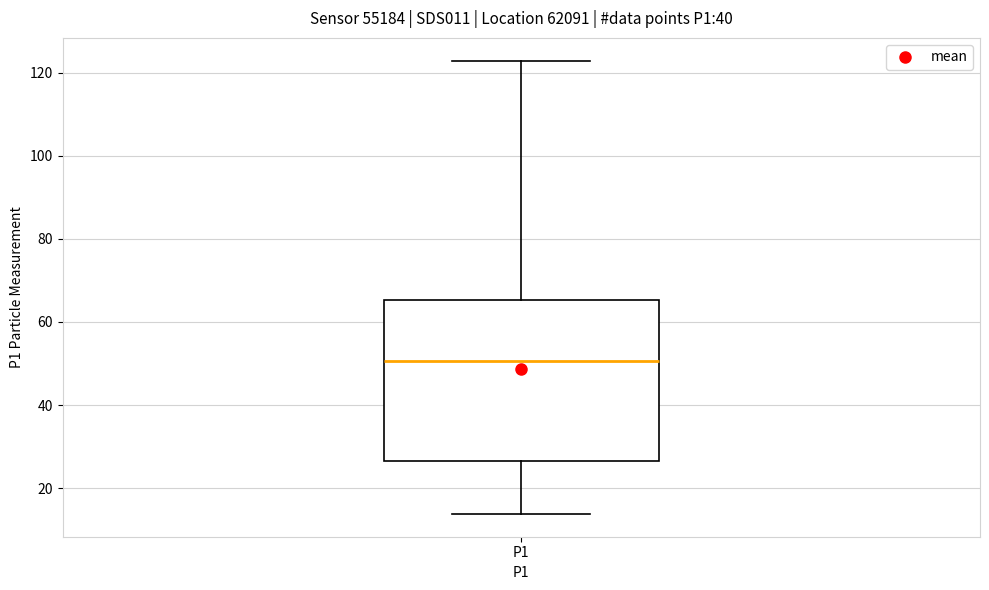

Read this box plot against the y-axis: the position of the median line, the range covered by the box, and the ends of both whiskers. The values are not printed on the chart, so give them approximately, as read against the axis.

median 50, box 26 to 66, whiskers 14 to 122